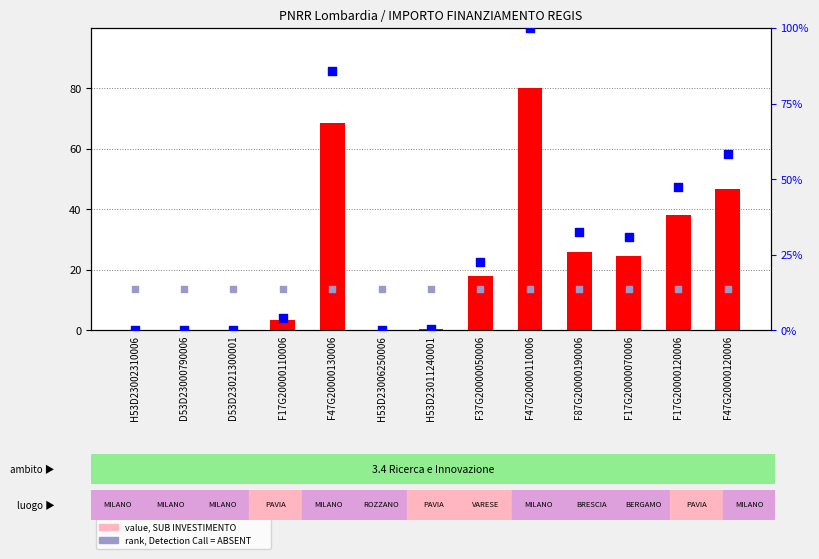

Which series has the largest total across all categories?

percentile rank within the sample